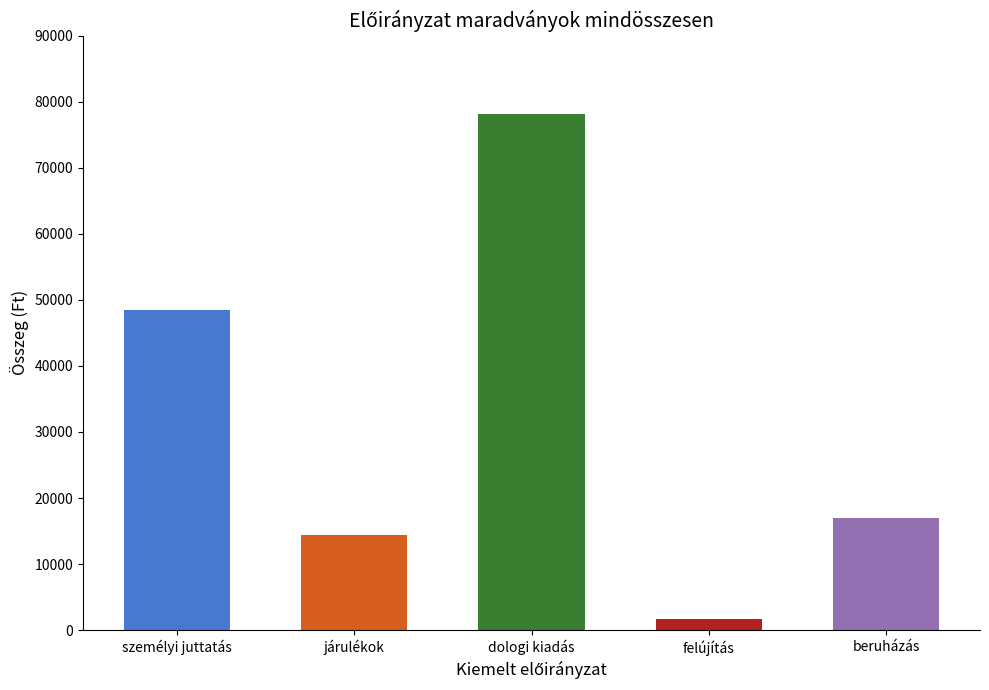

Reading right to left, transcribe all the data shown in this chart.

beruházás=17016	felújítás=1708	dologi kiadás=78194	járulékok=14431	személyi juttatás=48441